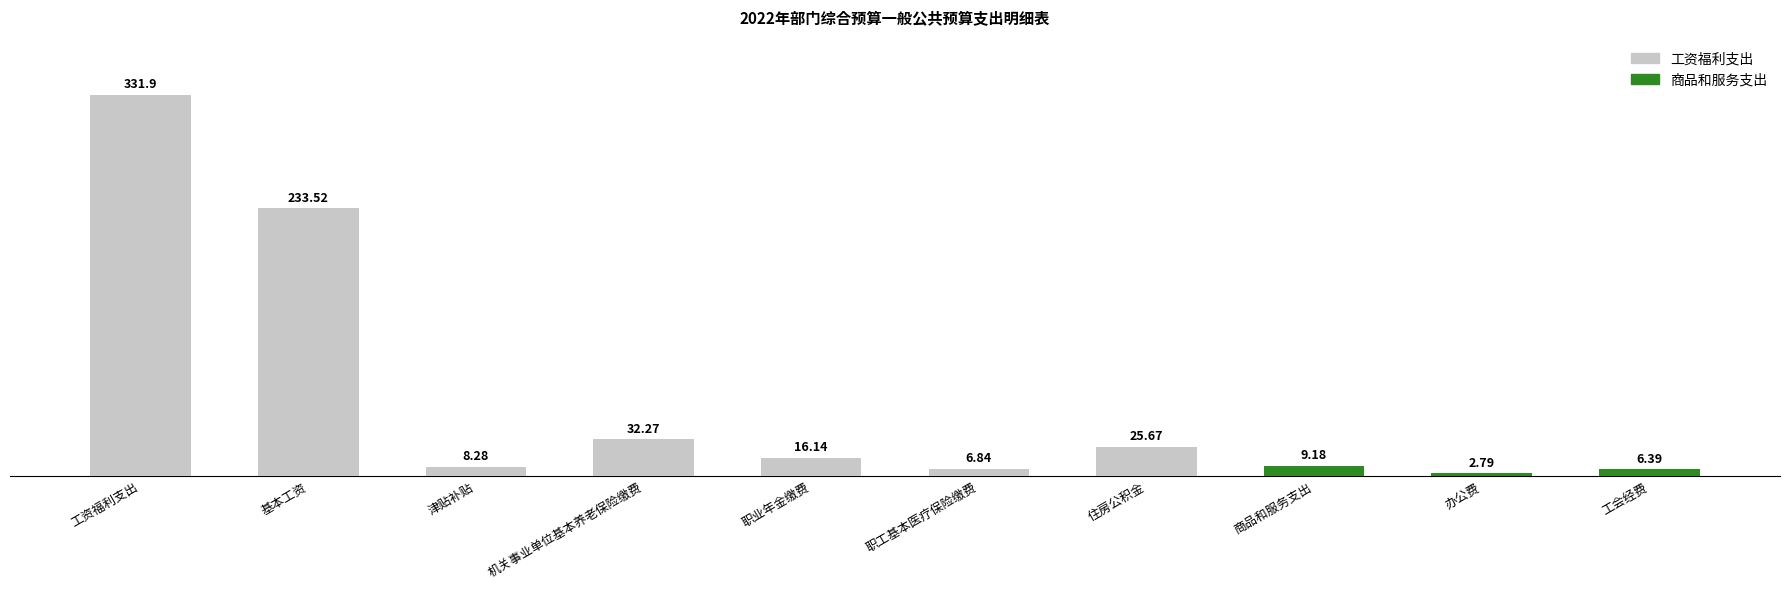

How many values exceed 16?

5